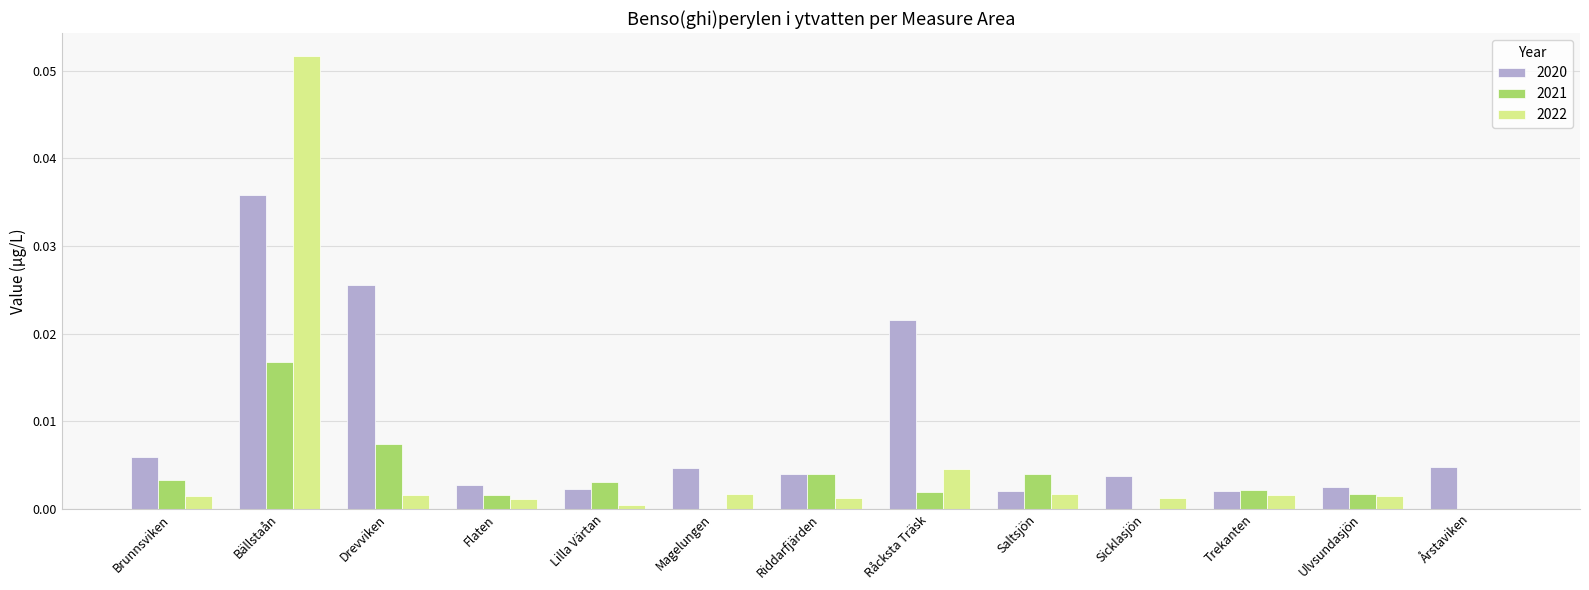

Is the value of 2021 at Drevviken greater than the value of 2022 at Riddarfjärden?

Yes